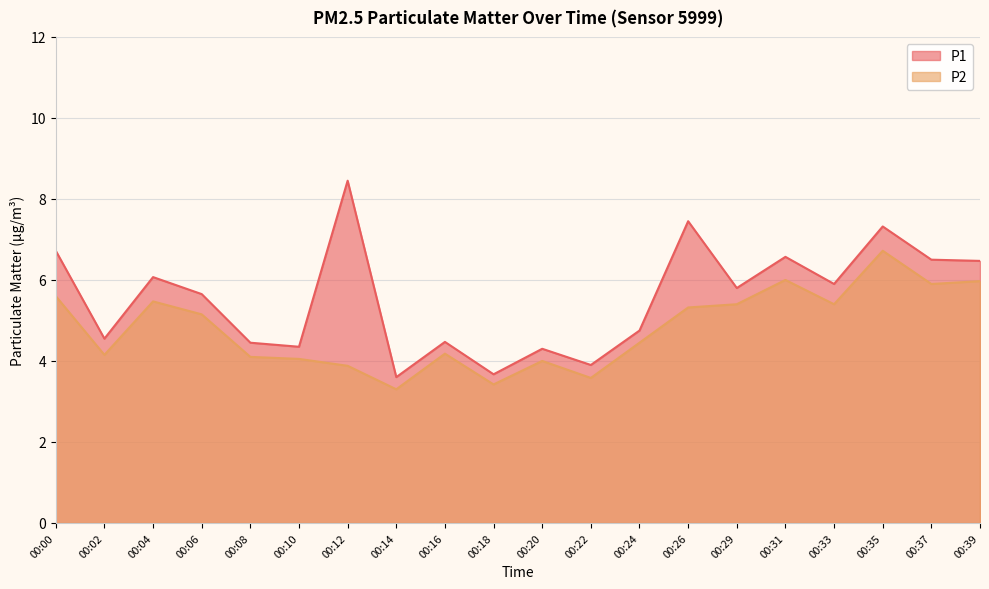

Which series has the largest range (max minus min)?

P1